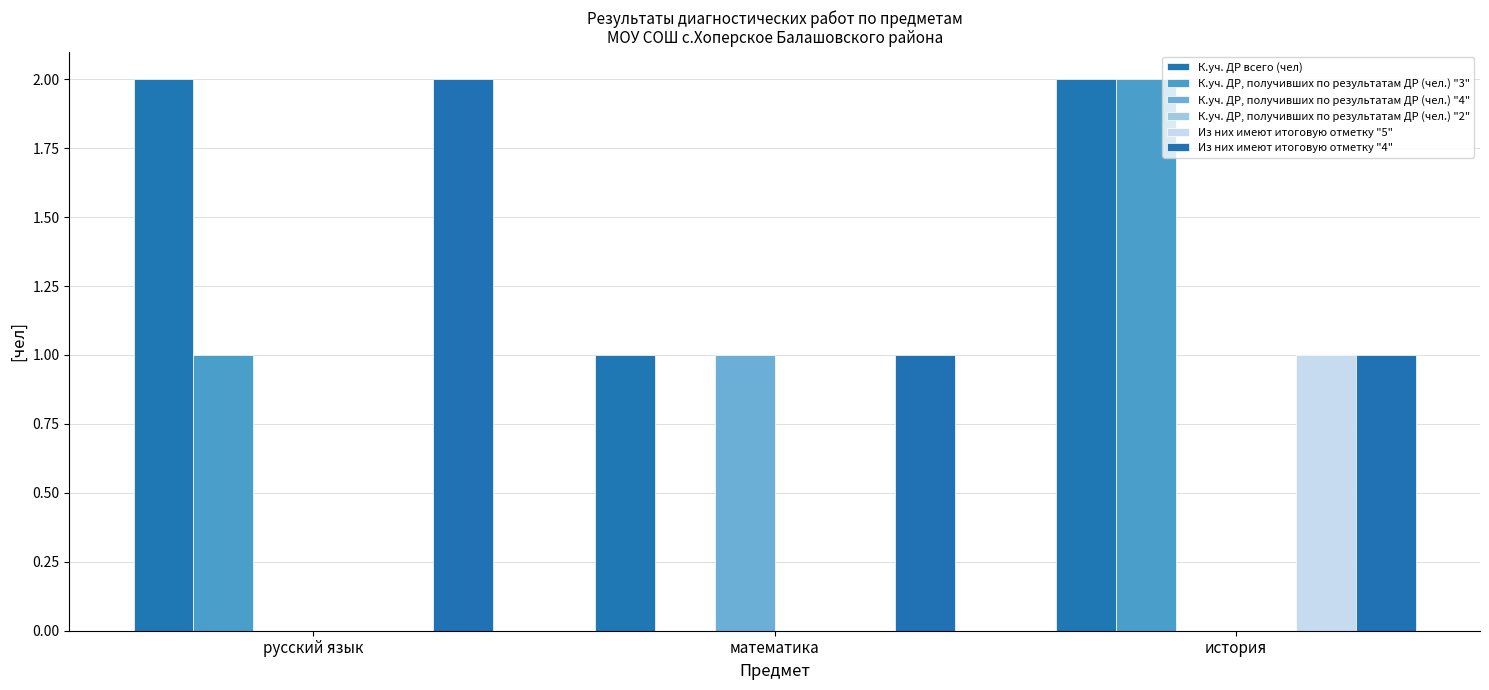

What is the sum of all К.уч. ДР всего (чел) values?

5